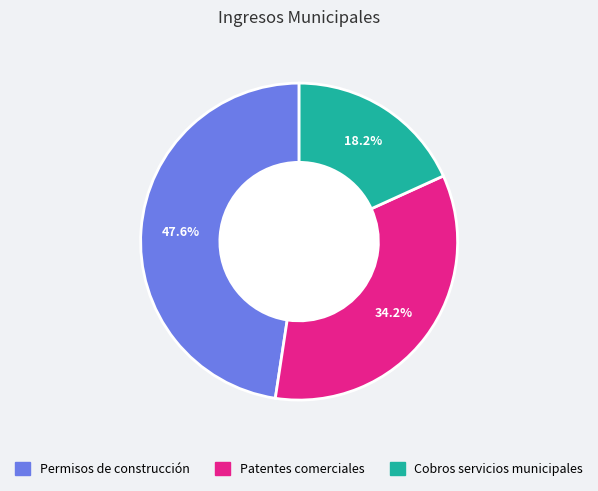

The Cobros servicios municipales slice represents 12% of the pie. True or false?

False